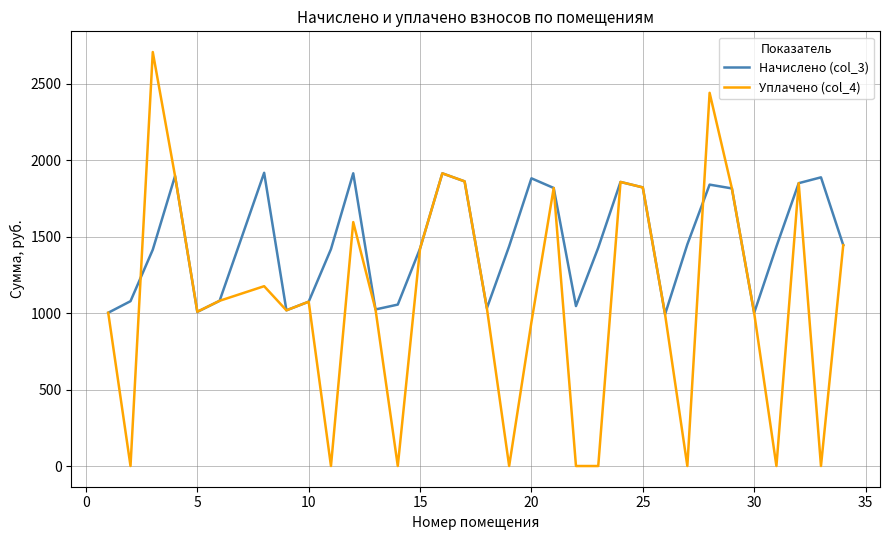

Rank the series by their average value, from lowest to highest.

Уплачено (col_4), Начислено (col_3)